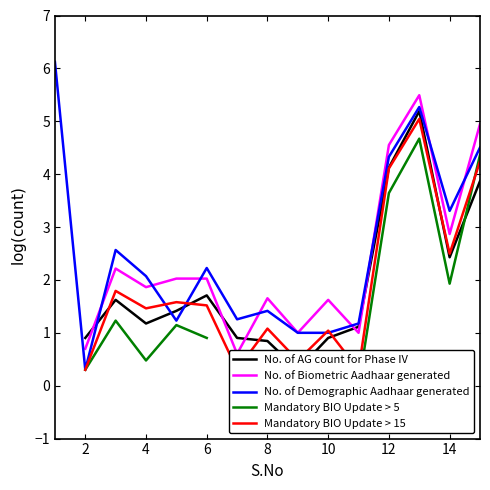

True or false: Mandatory BIO Update > 15 has more than 2 points higher than both neighbors.

True